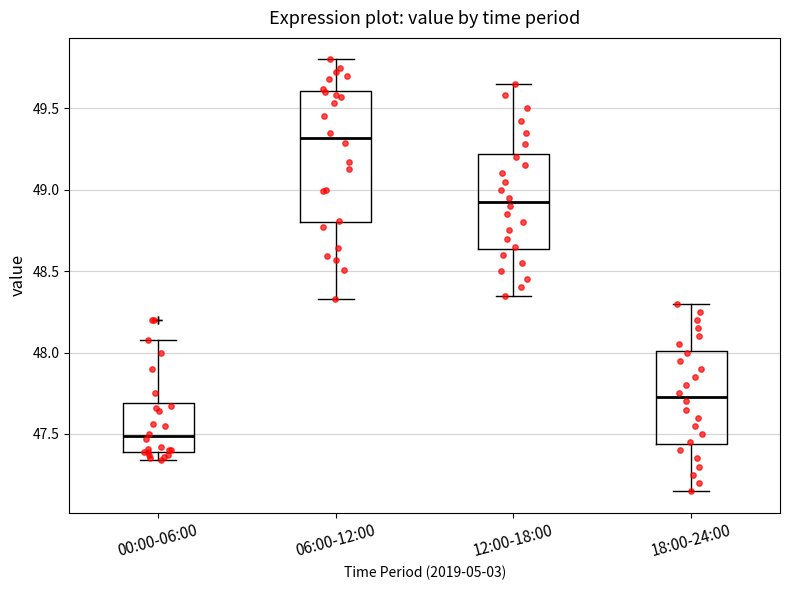

Comparing the boxes themselves (not the whiskers), which one is the tallest?

06:00-12:00